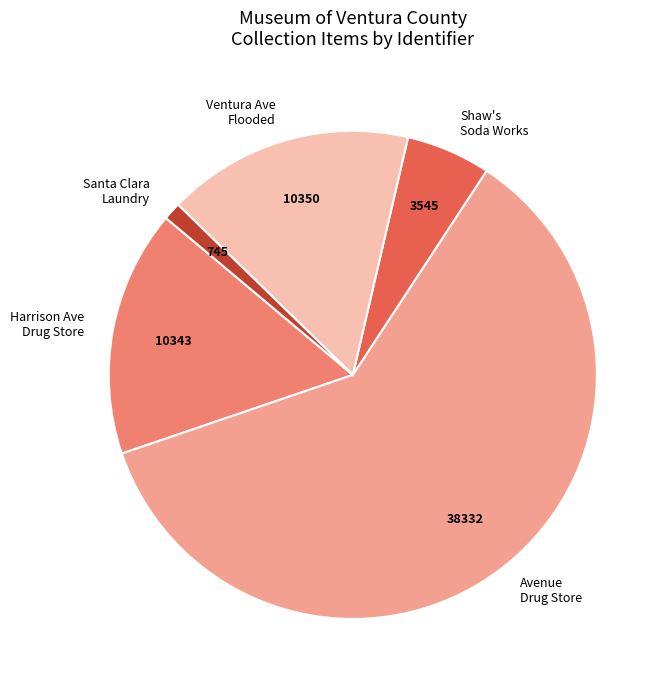

Is there any slice that represents more than half of the pie?

Yes